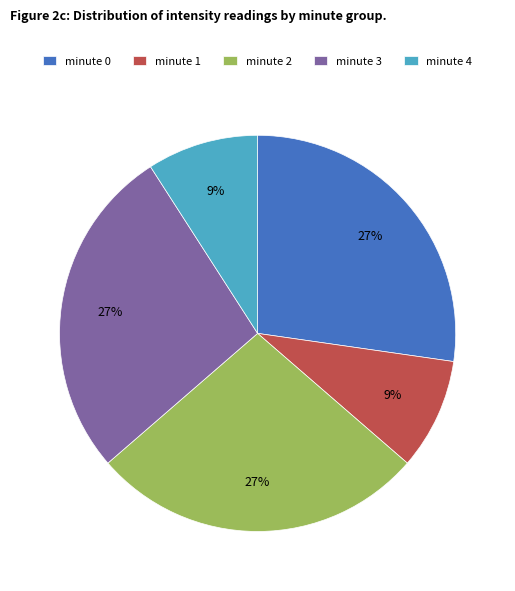

The minute 0 slice represents 27% of the pie. True or false?

True